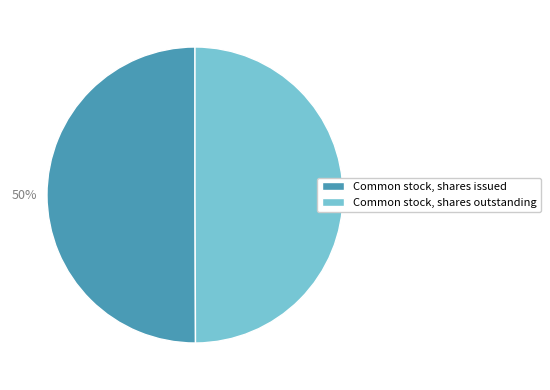

How many segments does this pie chart have?

2